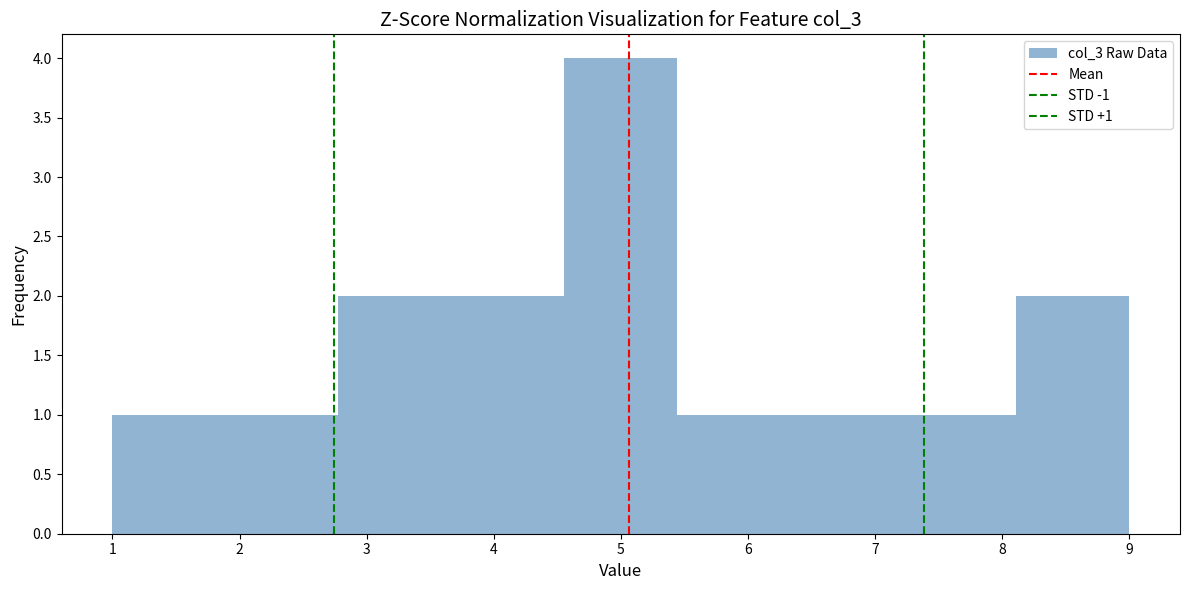

Over which range of the x-axis is the bar tallest?

4.6 to 5.4